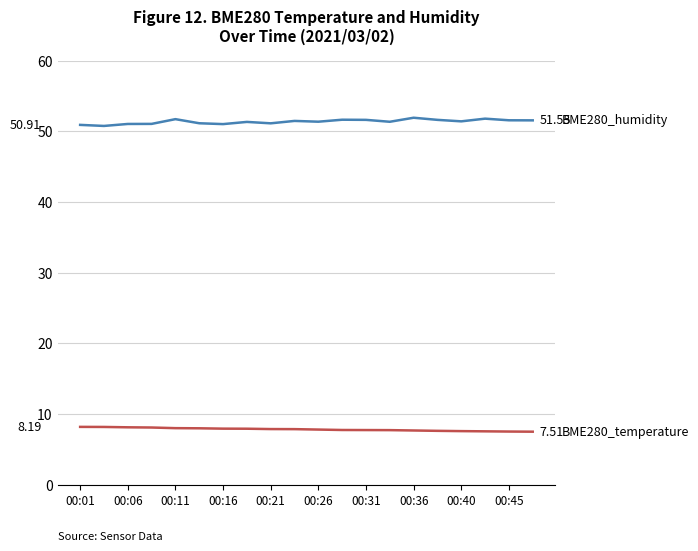

Does the chart display data point markers on the line(s)?

No